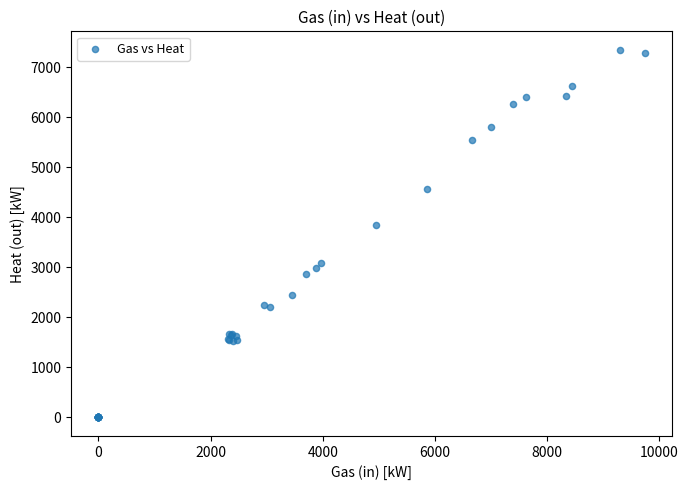

What Y value in the scatter plot is closest to 3676?

3850.9